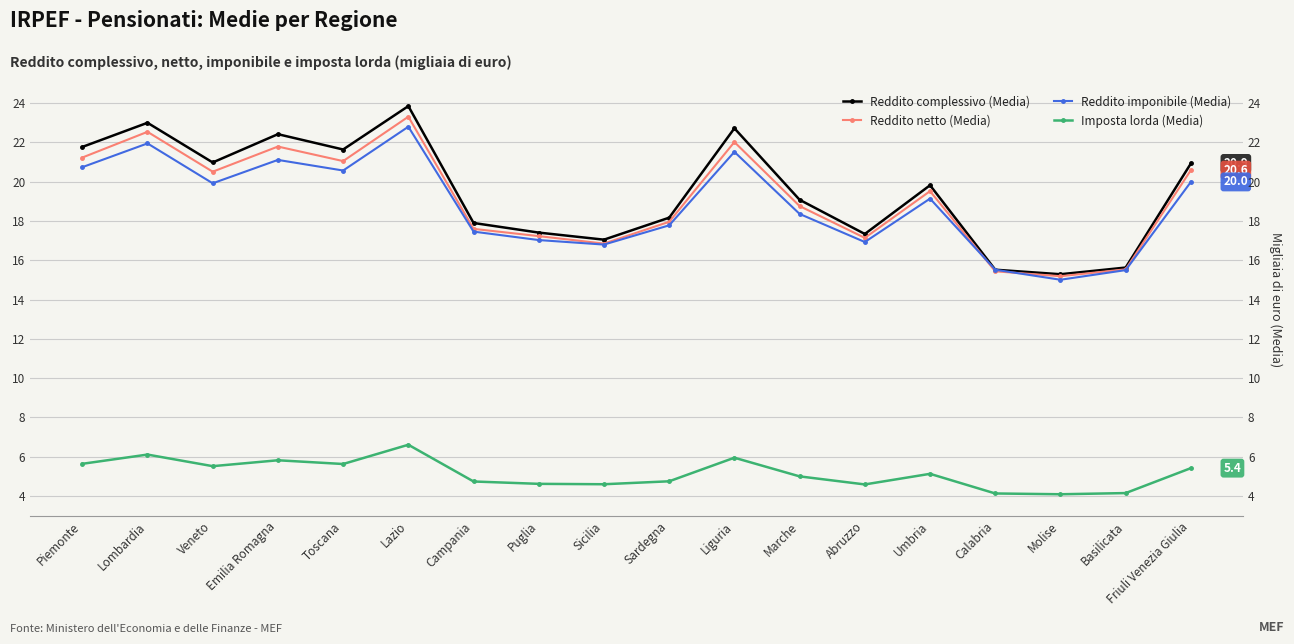

The Reddito netto (Media) series shows 22.5 at Lombardia. True or false?

True